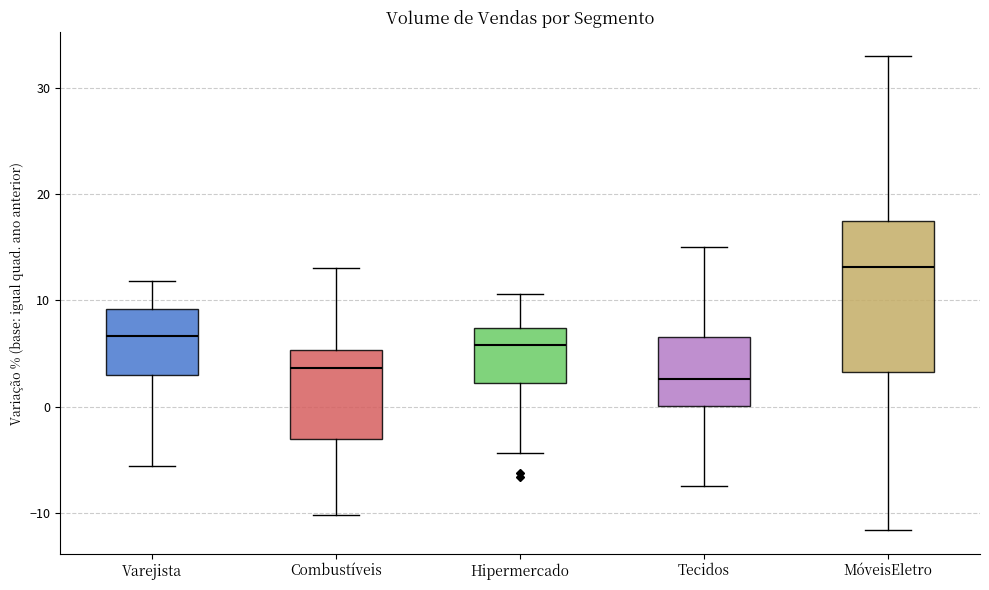

Reading left to right, read every box against the y-axis: the position of its median line, the range the box covers, and the ends of its whiskers. The values are not printed on the chart, so give them approximately, as read against the axis.

Varejista: median 7, box 3 to 9, whiskers -6 to 12
Combustíveis: median 4, box -3 to 5, whiskers -10 to 13
Hipermercado: median 6, box 2 to 7, whiskers -4 to 11
Tecidos: median 3, box 0 to 7, whiskers -7 to 15
MóveisEletro: median 13, box 3 to 17, whiskers -12 to 33